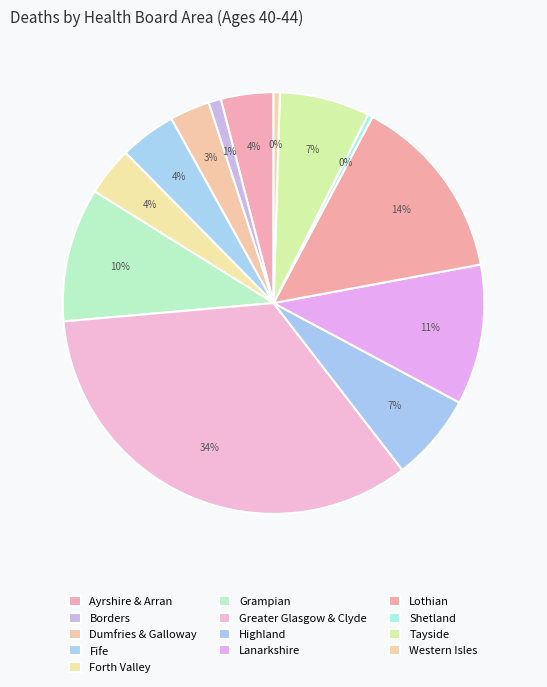

Which category has the smallest portion of the pie?

Shetland